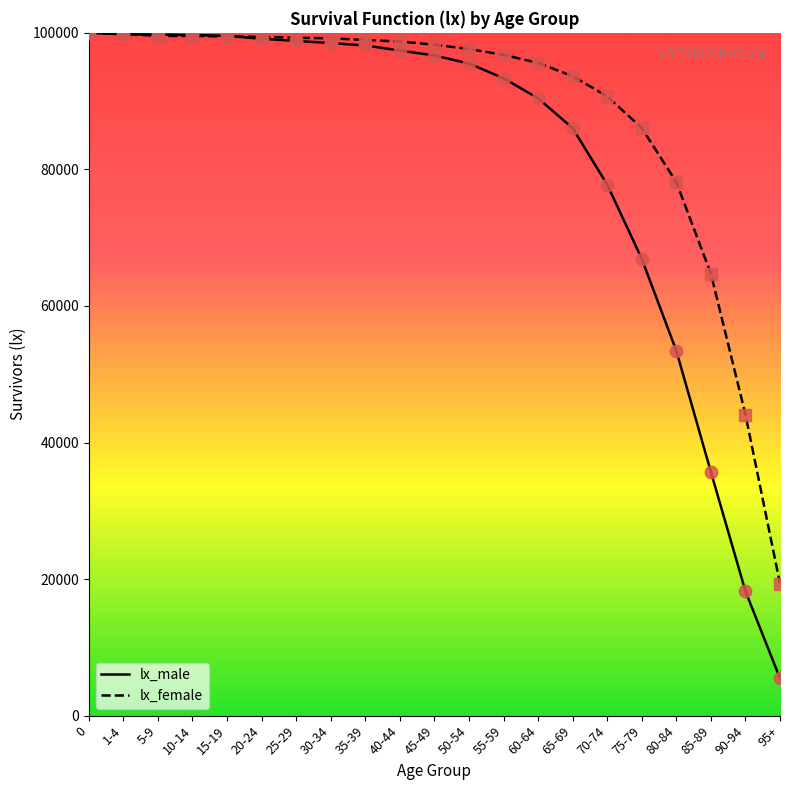

What are all the series names shown in the legend?

lx_male, lx_female